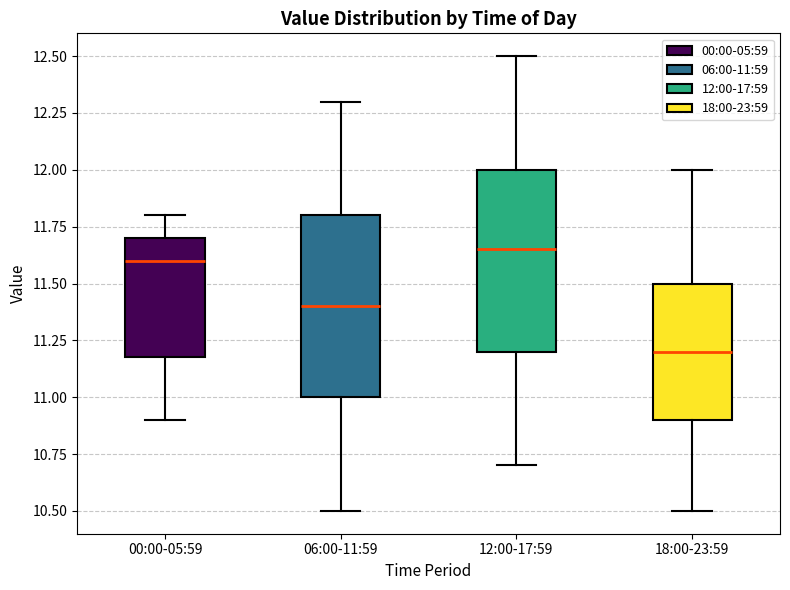

Reading left to right, read every box against the y-axis: the position of its median line, the range the box covers, and the ends of its whiskers. The values are not printed on the chart, so give them approximately, as read against the axis.

00:00-05:59: median 11.60, box 11.20 to 11.70, whiskers 10.90 to 11.80
06:00-11:59: median 11.40, box 11.00 to 11.80, whiskers 10.50 to 12.30
12:00-17:59: median 11.65, box 11.20 to 12.00, whiskers 10.70 to 12.50
18:00-23:59: median 11.20, box 10.90 to 11.50, whiskers 10.50 to 12.00